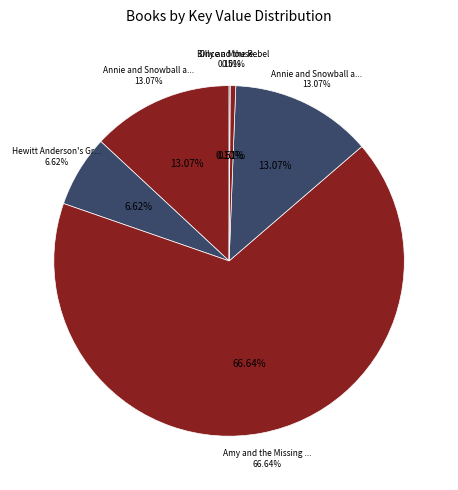

To the nearest percent, what is the difference between the Annie and Snowball and the Surprise Day and Billy and the Rebel slice percentages?

13%